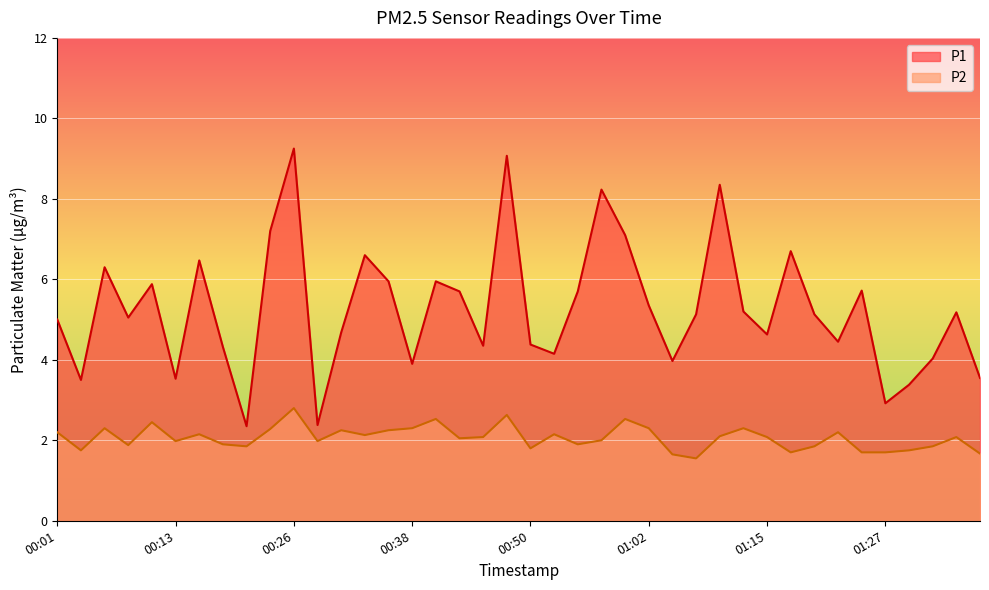

How many data points in P2 are less than 2?

17